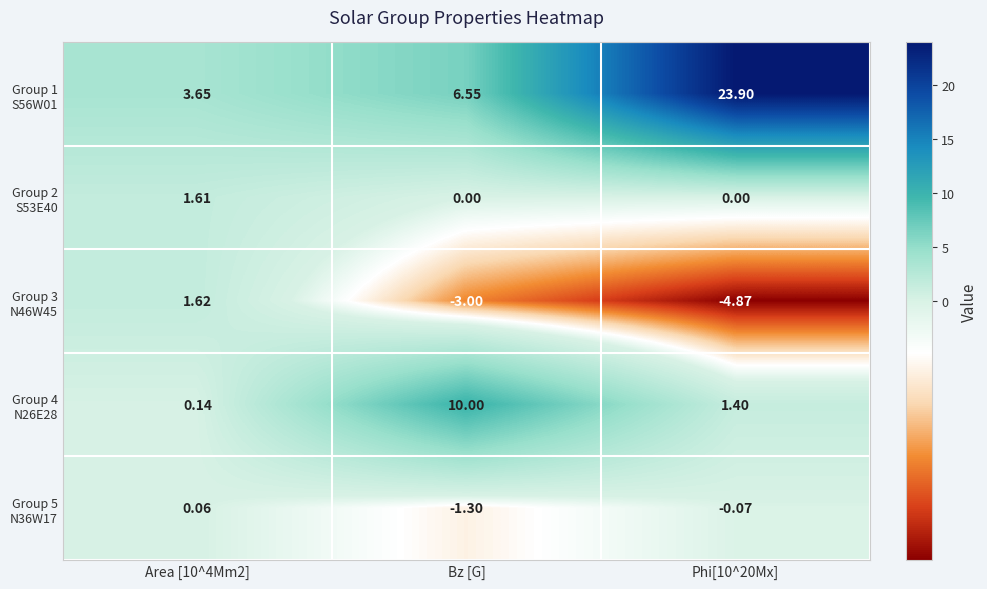

List the series in order of their peak value, highest first.

Group 1 S56W01, Group 4 N26E28, Group 3 N46W45, Group 2 S53E40, Group 5 N36W17